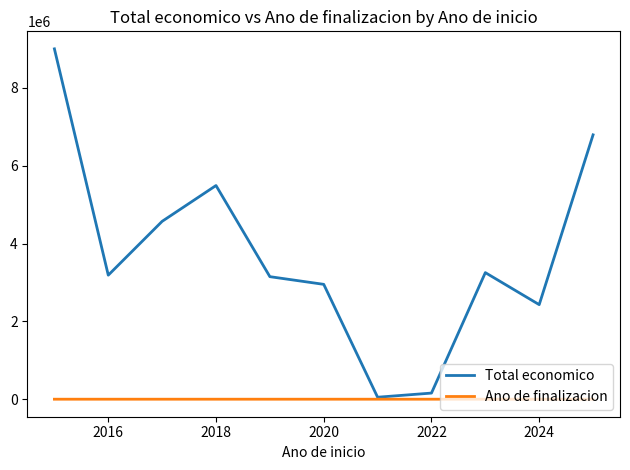

Which series has the largest total across all categories?

Total economico